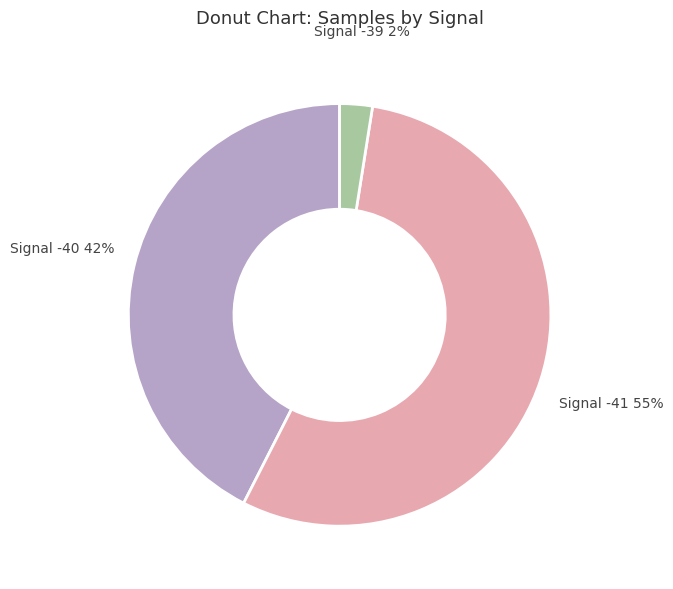

How many segments does this pie chart have?

3